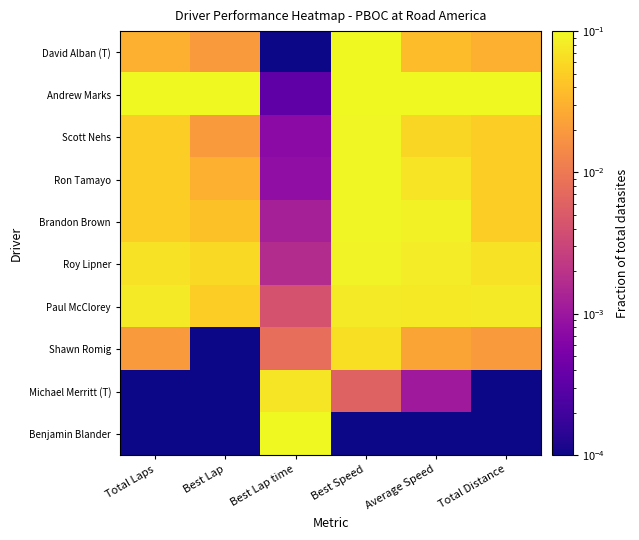

At which category is the sum across all series the highest?

Best Speed